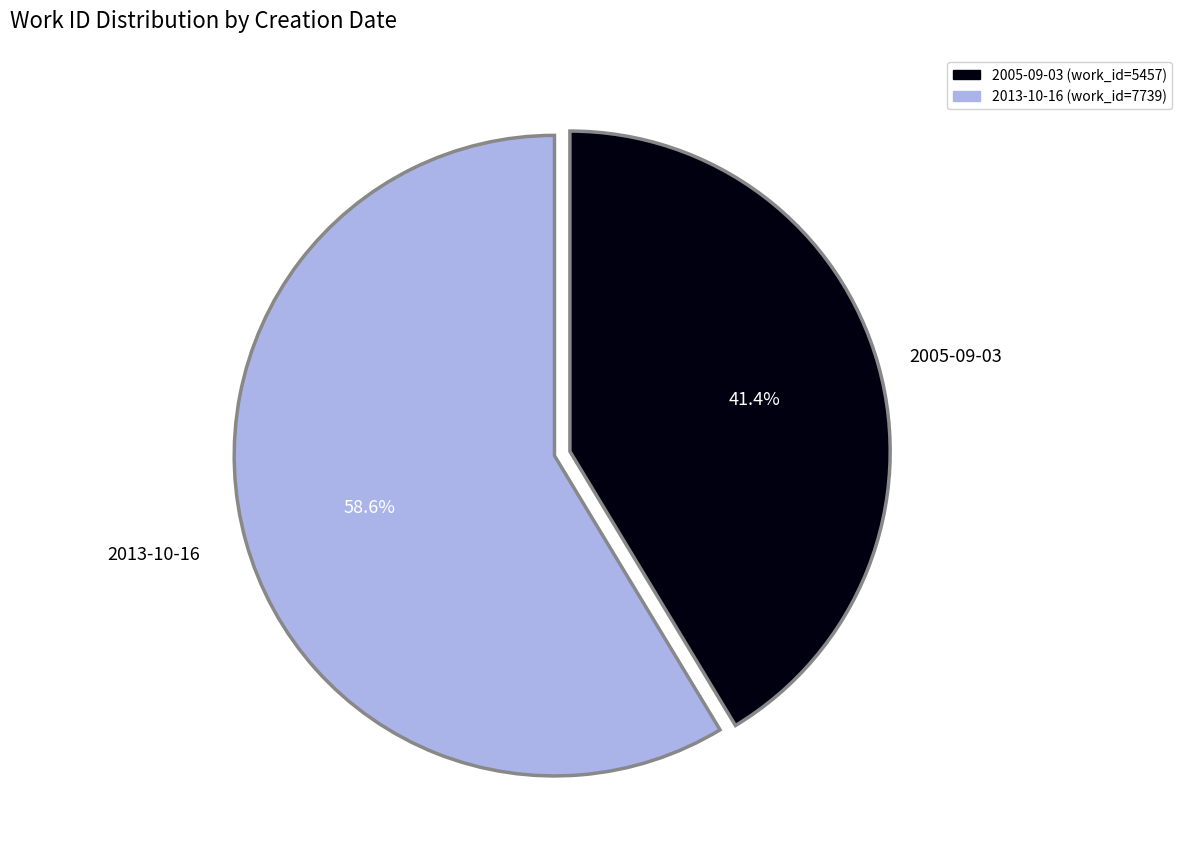

What is the total percentage of 2013-10-16 and 2005-09-03?

100.0%